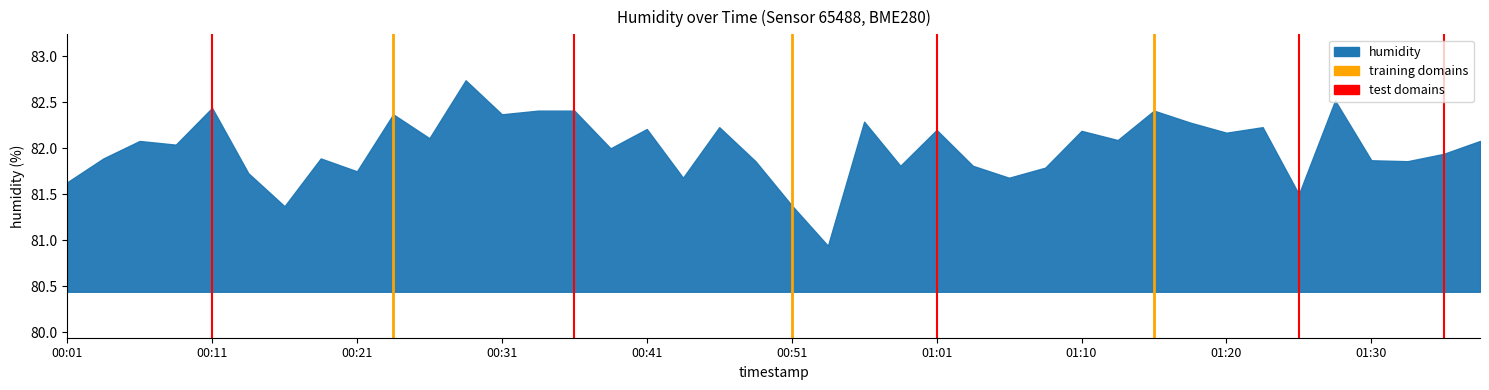

Which has a higher value, 00:01 or 00:11?

00:11